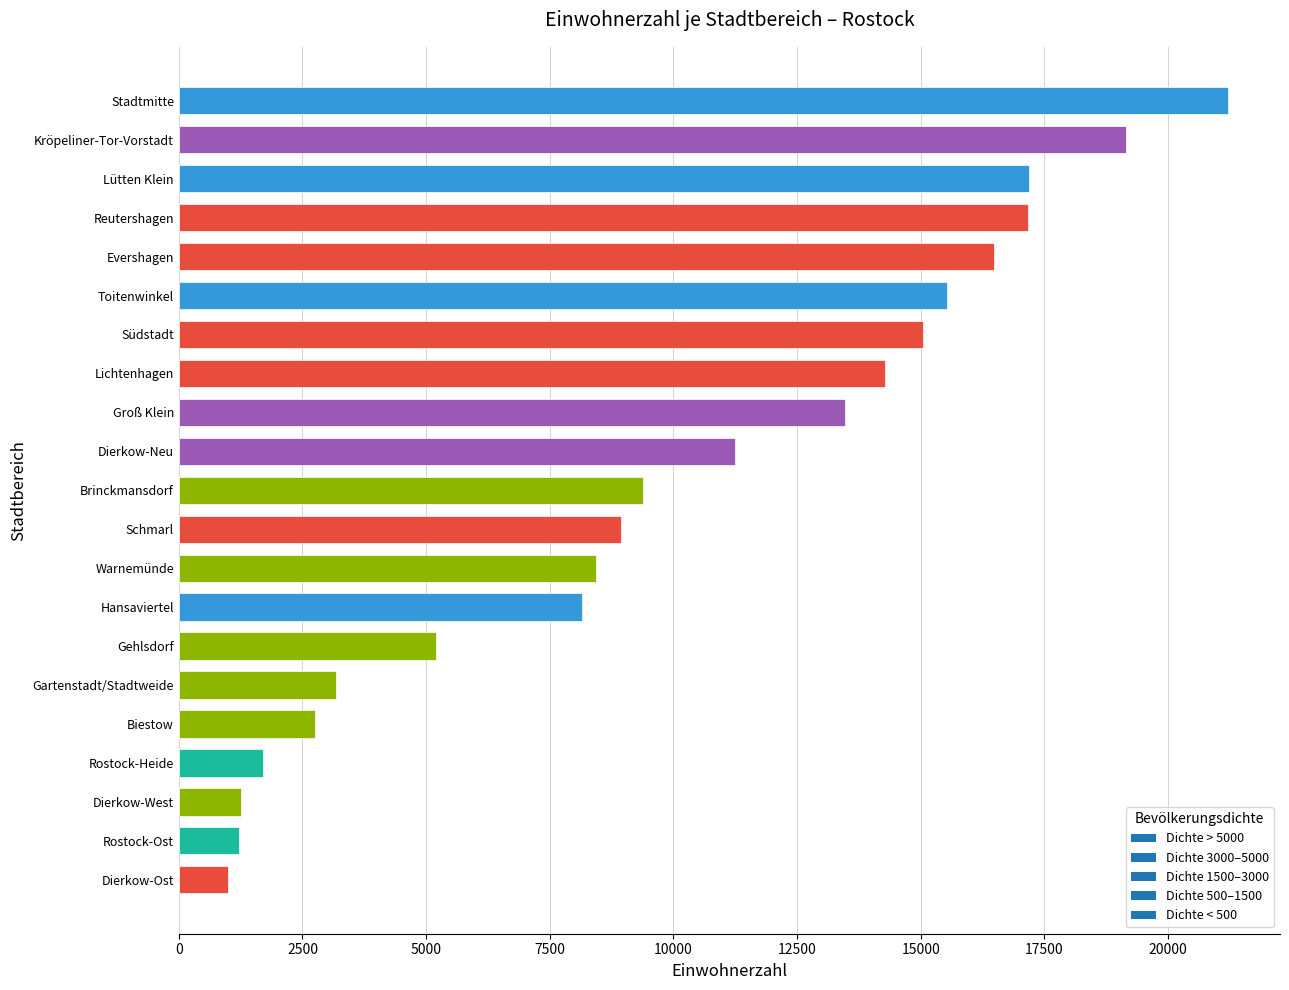

Read the value at Brinckmansdorf, to the nearest 50.

9400